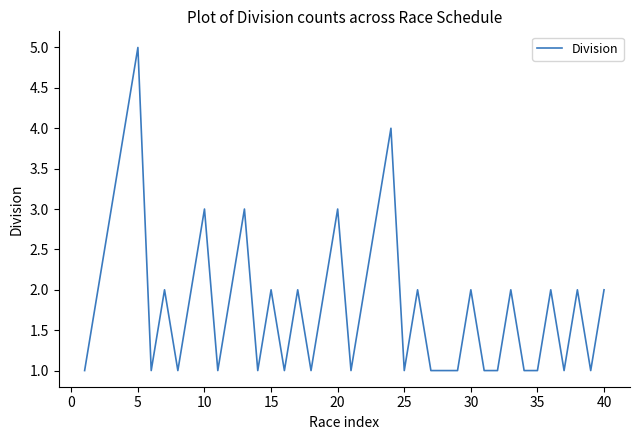

What is the greatest value displayed?

5